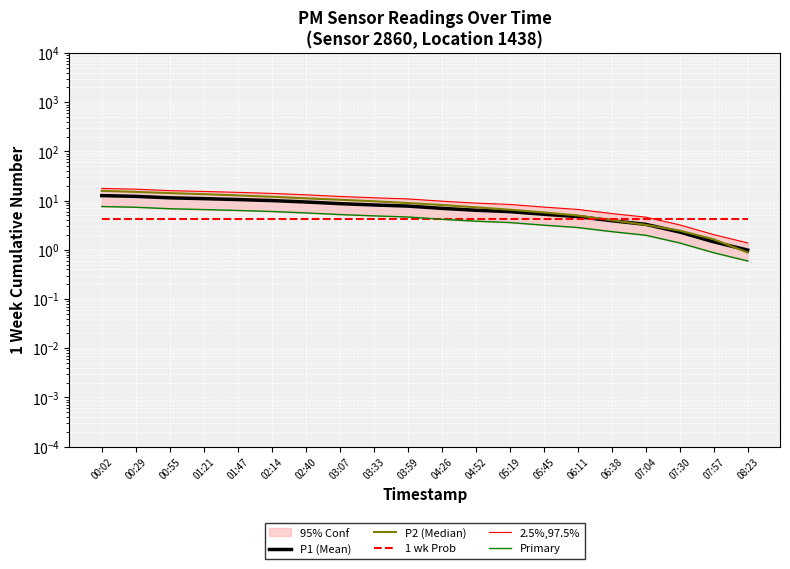

Reading left to right, transcribe all the data shown in this chart.

P1 (Mean): 12.6	12.2	11.4	11.0	10.5	10.0	9.4	8.7	8.2	7.7	7.0	6.4	6.0	5.3	4.7	3.9	3.3	2.3	1.5	1.0
P2 (Median): 15.8	15.0	14.2	13.5	12.8	12.0	11.1	10.4	9.7	8.9	8.2	7.3	6.5	5.8	5.0	4.0	3.2	2.5	1.6	0.9
1 wk Prob: 4.3	4.3	4.3	4.3	4.3	4.3	4.3	4.3	4.3	4.3	4.3	4.3	4.3	4.3	4.3	4.3	4.3	4.3	4.3	4.3
2.5%,97.5%: 17.7	17.1	16.0	15.4	14.7	14.0	13.1	12.1	11.4	10.8	9.7	8.9	8.4	7.4	6.6	5.5	4.6	3.2	2.0	1.4
Primary: 7.6	7.3	6.8	6.6	6.3	6.0	5.6	5.2	4.9	4.6	4.2	3.8	3.6	3.2	2.8	2.3	2.0	1.4	0.9	0.6